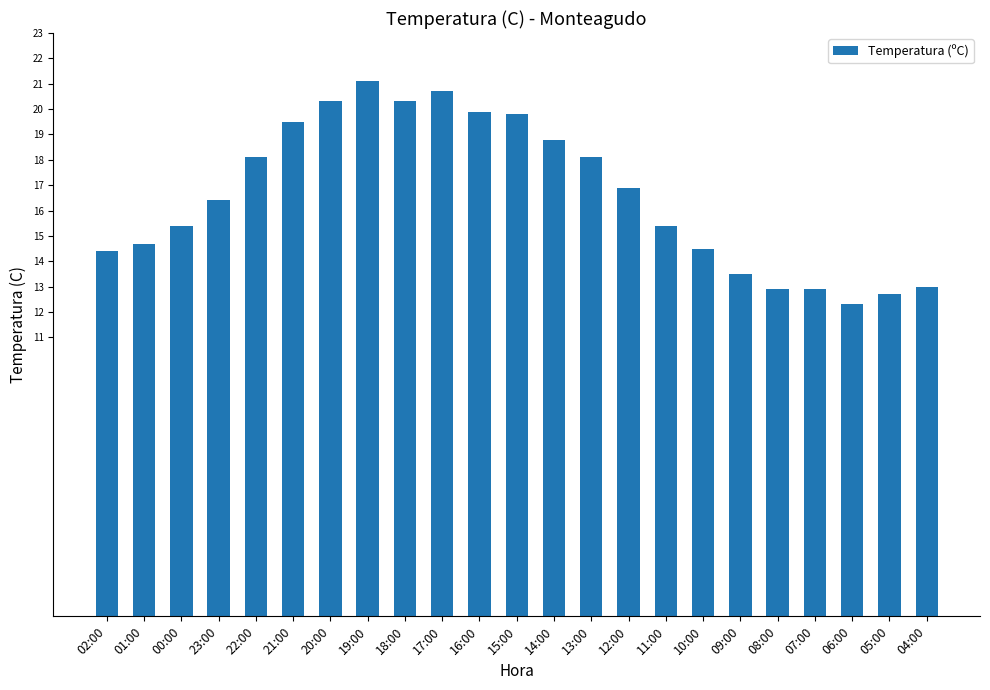

The chart shows a value of 19.8 at 15:00. True or false?

True